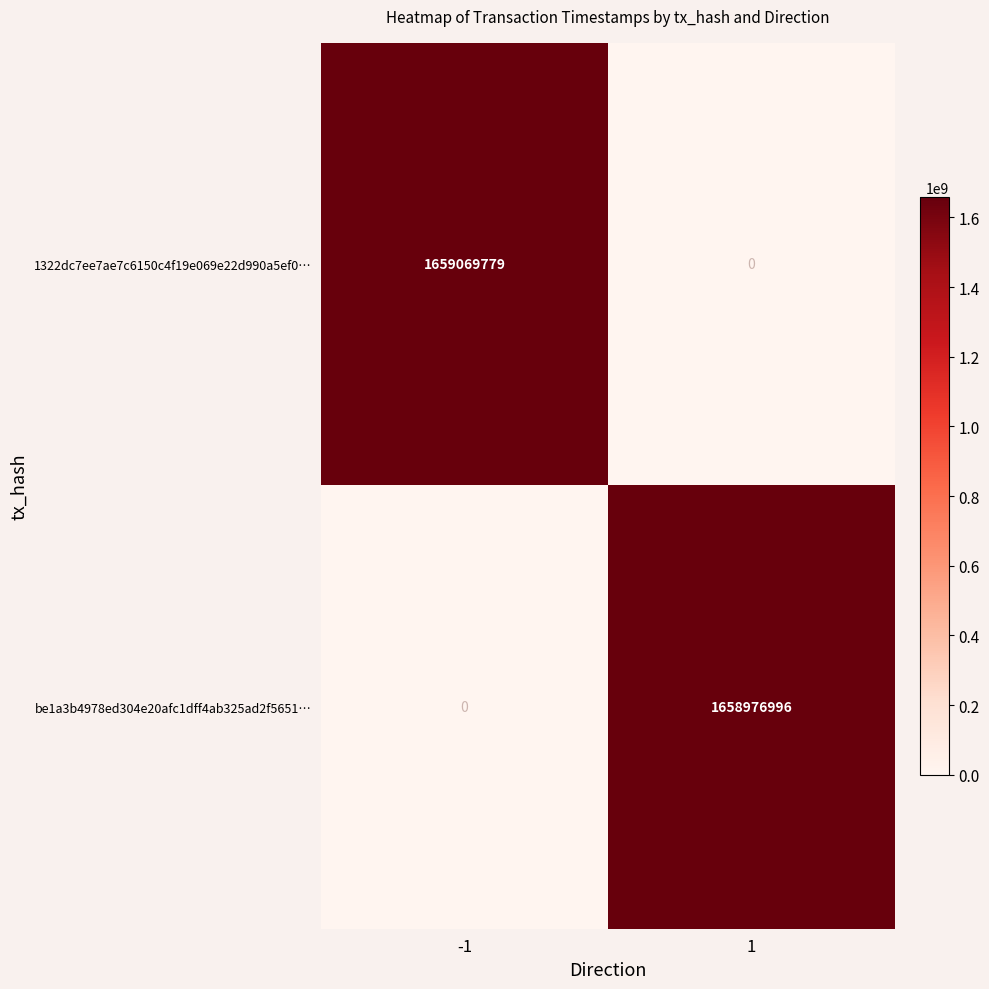

At which category is the sum across all series the highest?

-1